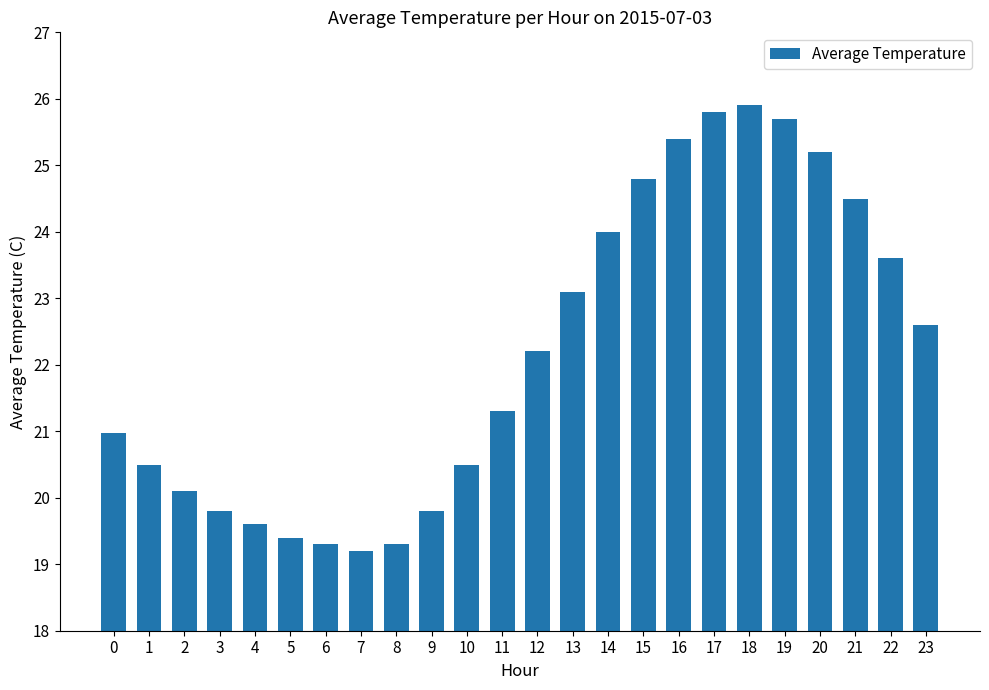

What is the difference between the values at 1 and 15?

4.3